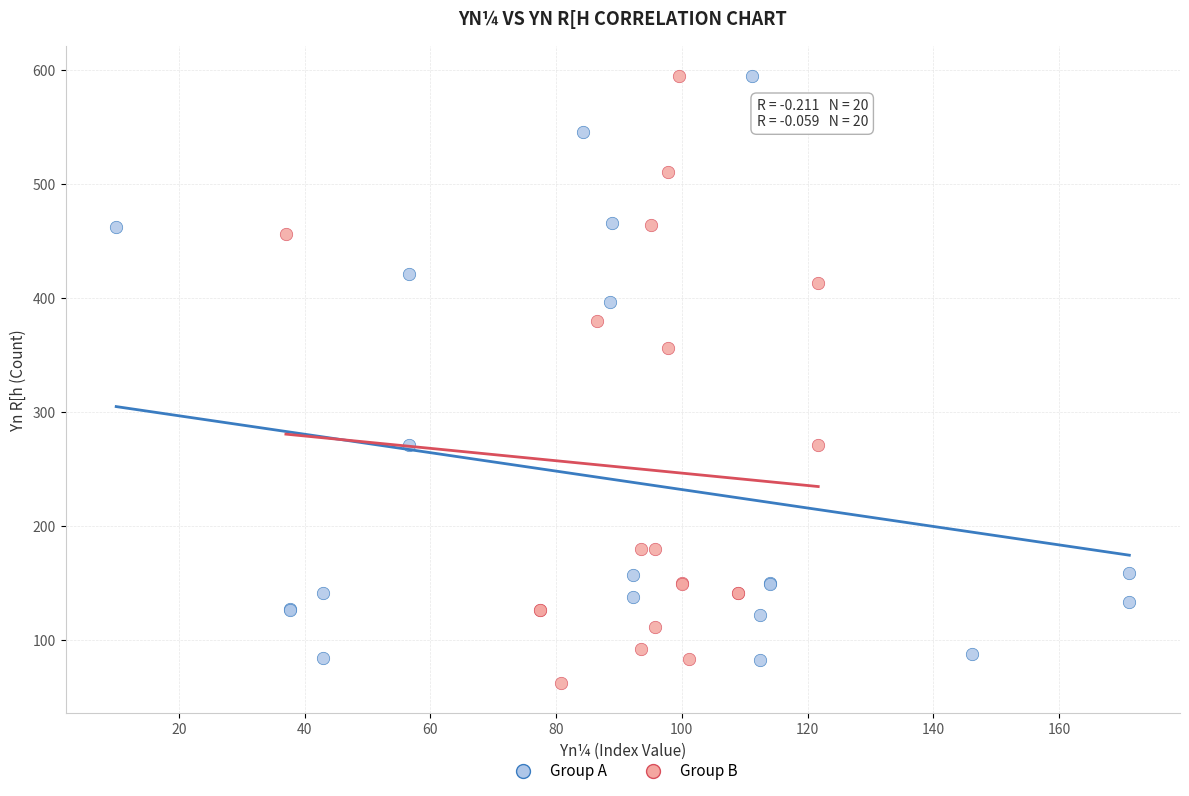

What are all the series names shown in the legend?

Group A, Group B